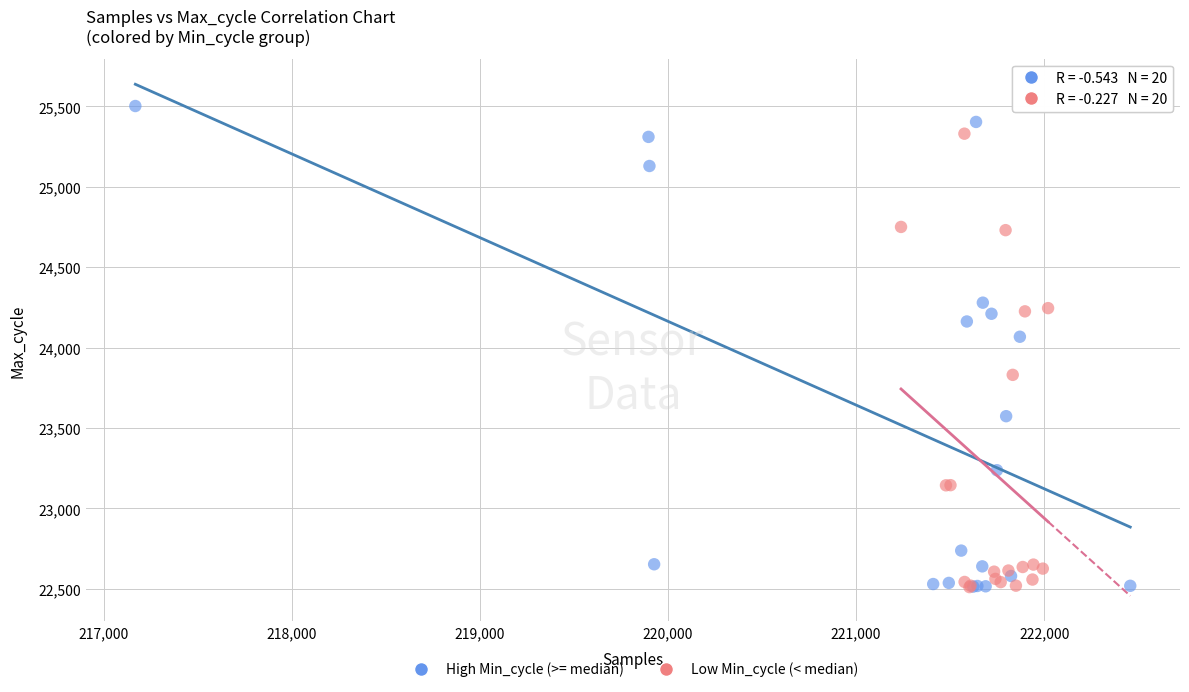

Which series reaches the maximum Y coordinate?

High Min_cycle (>= median)